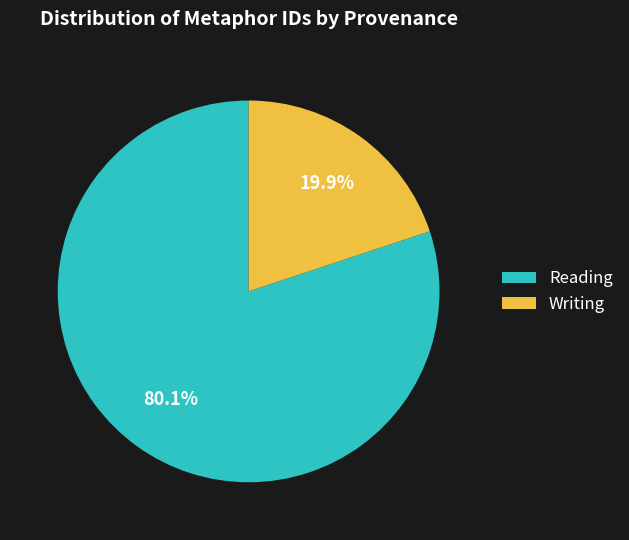

Does Reading represent more than half of the total?

Yes